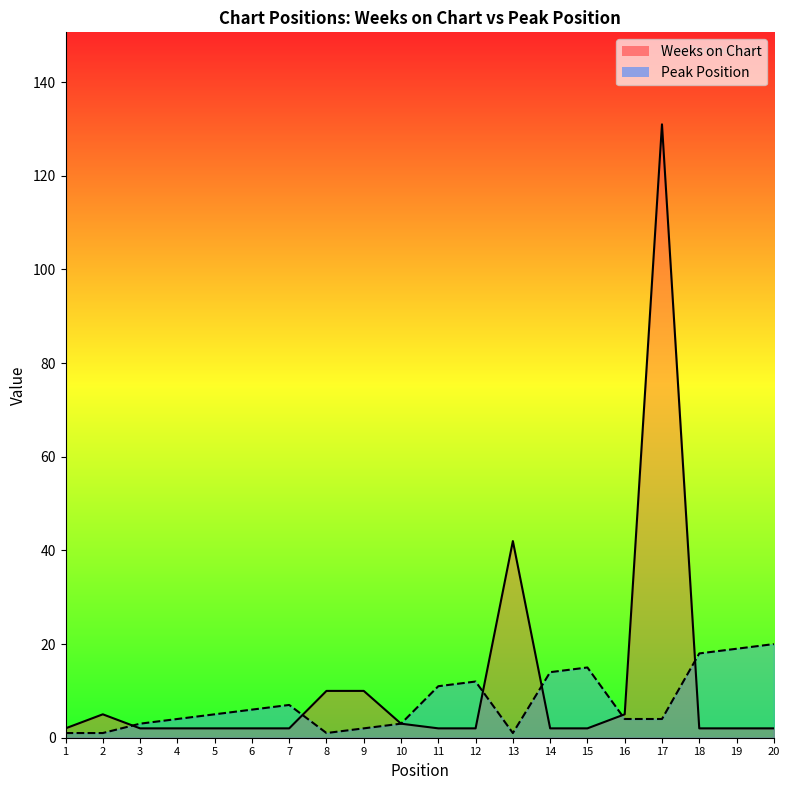

What is the difference between the maximum and minimum values in the Weeks on Chart series?

129